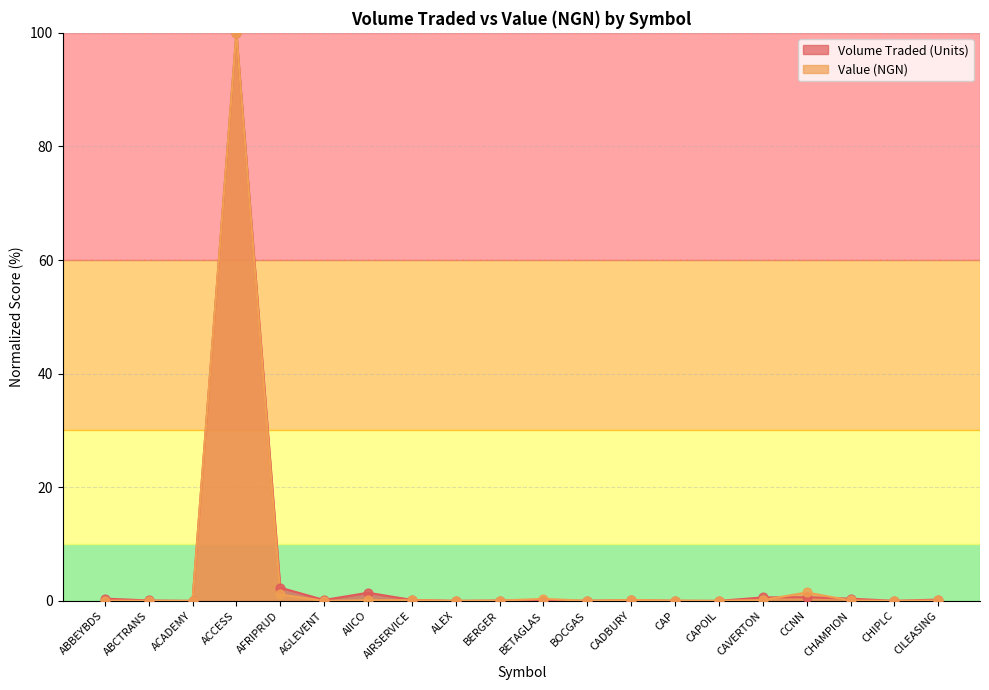

At how many categories does at least one series exceed 90?

1